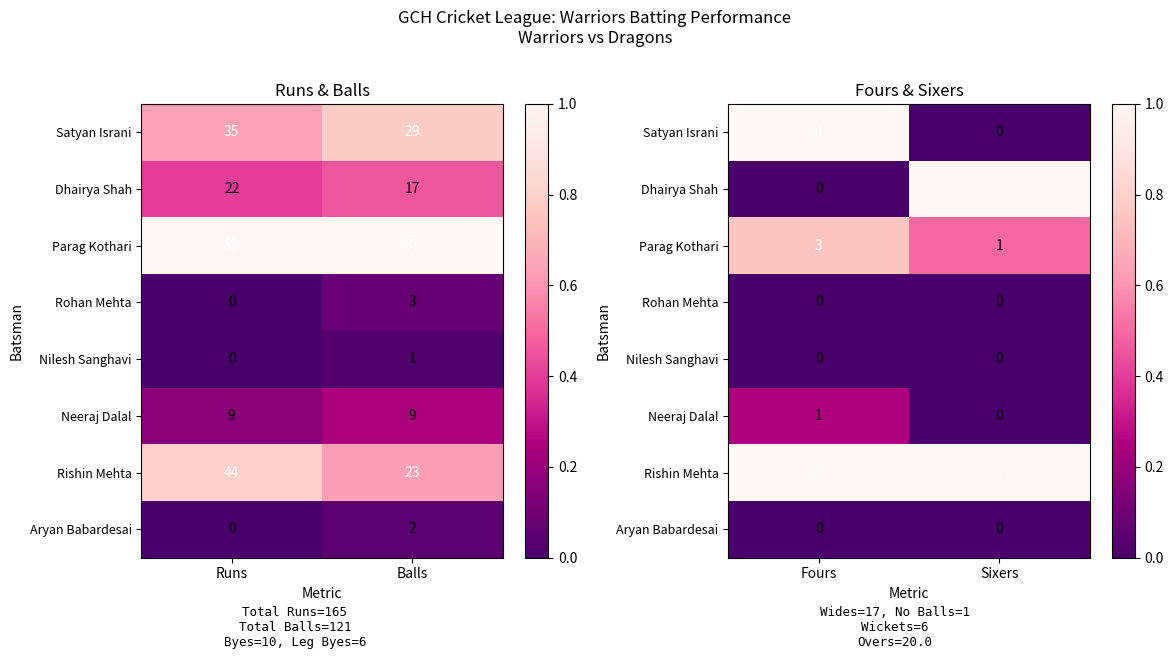

Is it true that Neeraj Dalal equals 0.1 at Sixers?

False